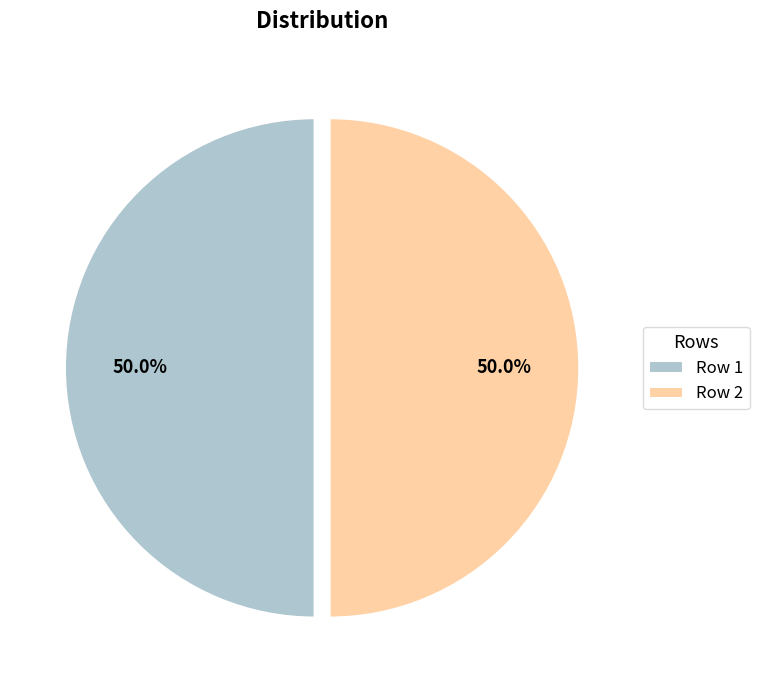

Is the sum of Row 1 and Row 2 greater than half?

Yes